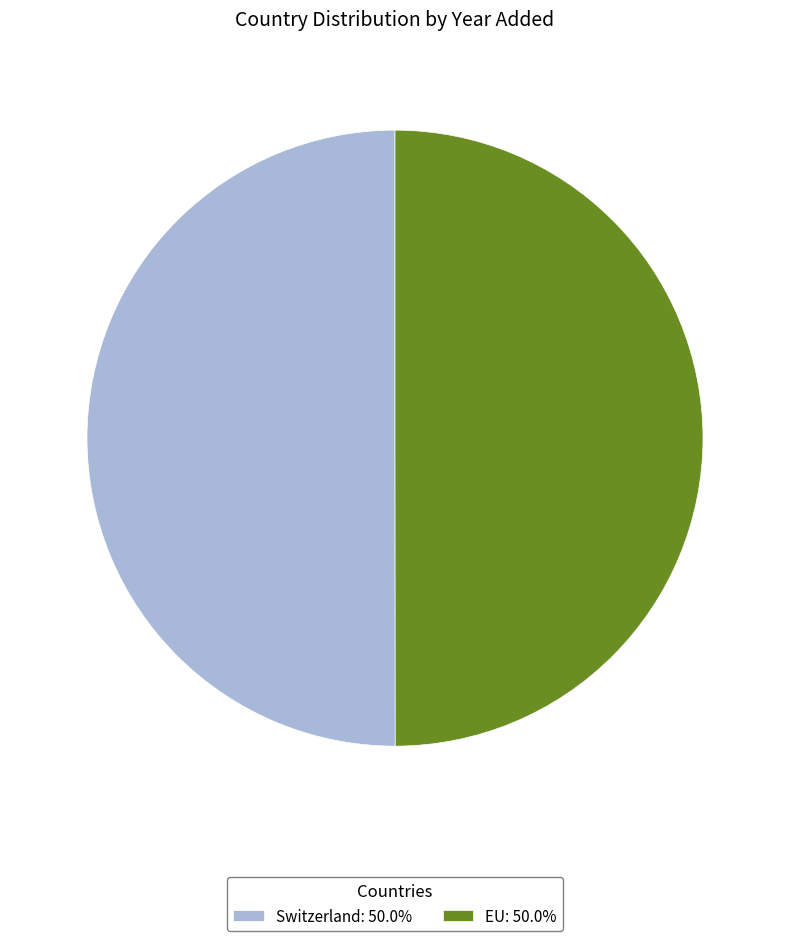

Is the sum of Switzerland: 50.0% and EU: 50.0% greater than half?

Yes